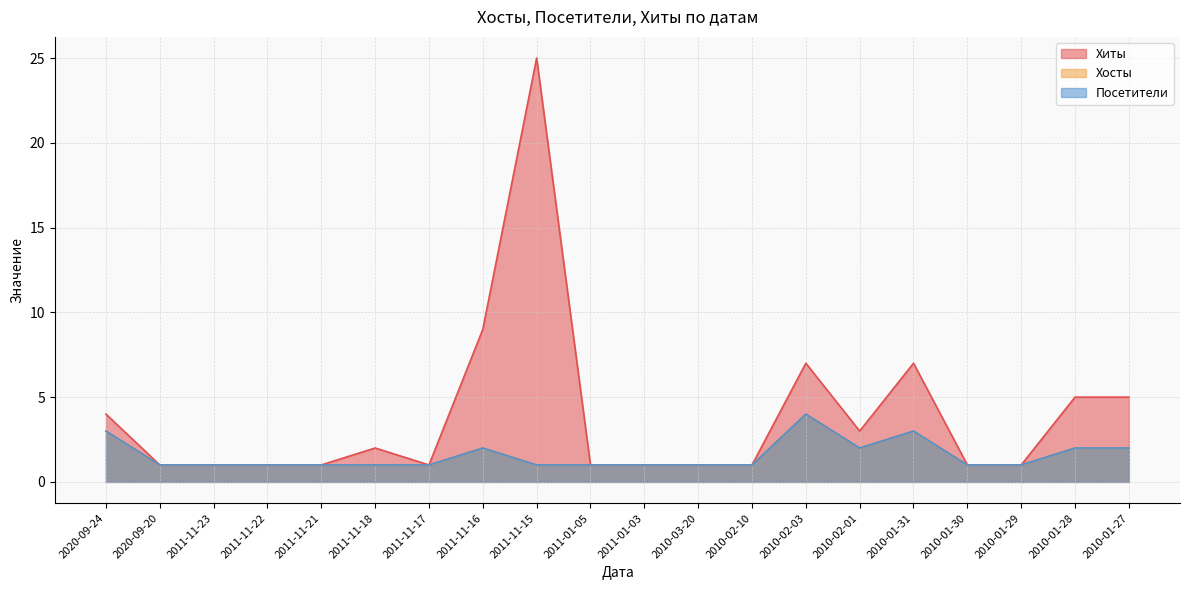

True or false: Хиты and Посетители intersect in this chart.

False